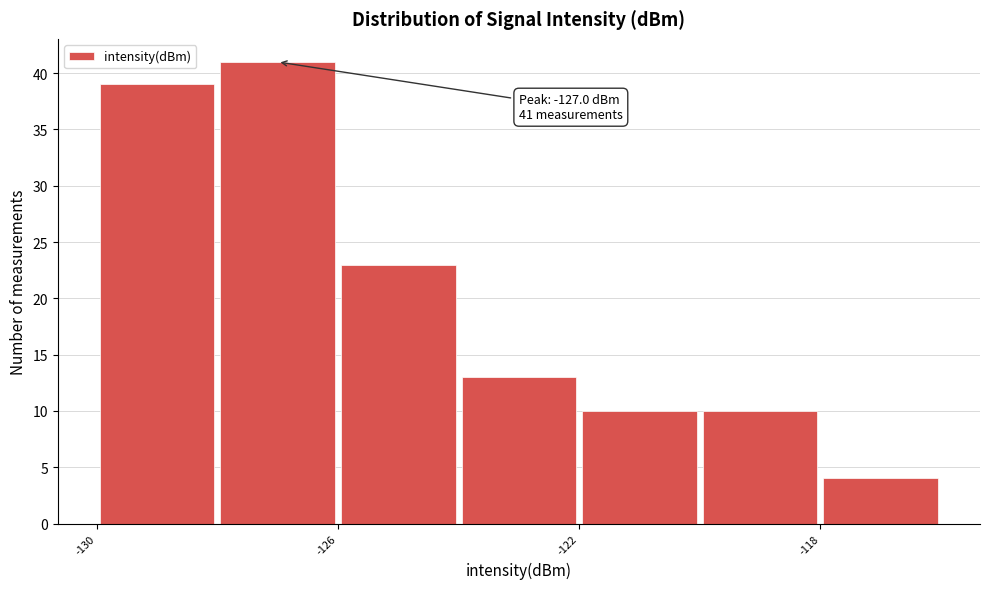

Over which range of the x-axis is the bar tallest?

-128 to -126